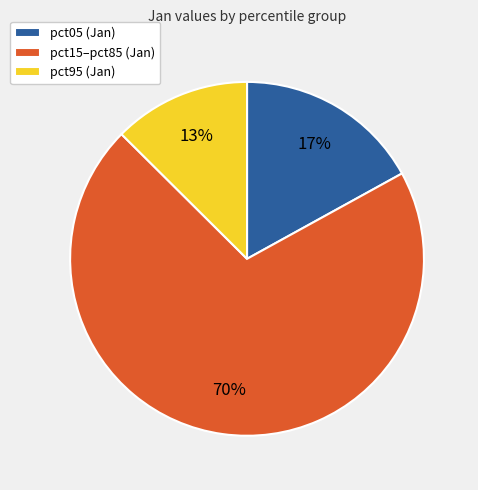

What is the largest slice in the pie chart?

pct15–pct85 (Jan)